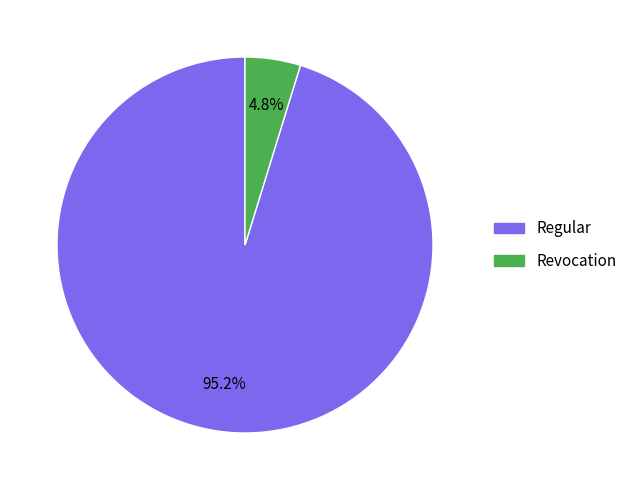

Combined, what portion of the pie is Revocation and Regular?

100.0%